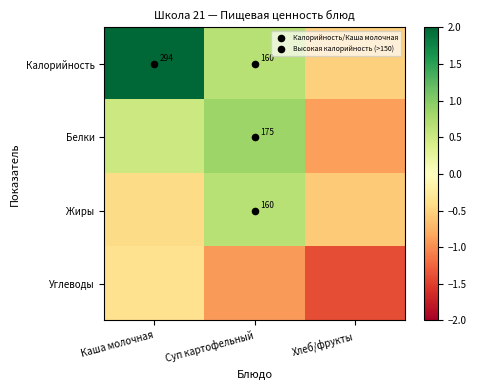

List the series in order of their peak value, lowest first.

Углеводы, Жиры, Белки, Калорийность